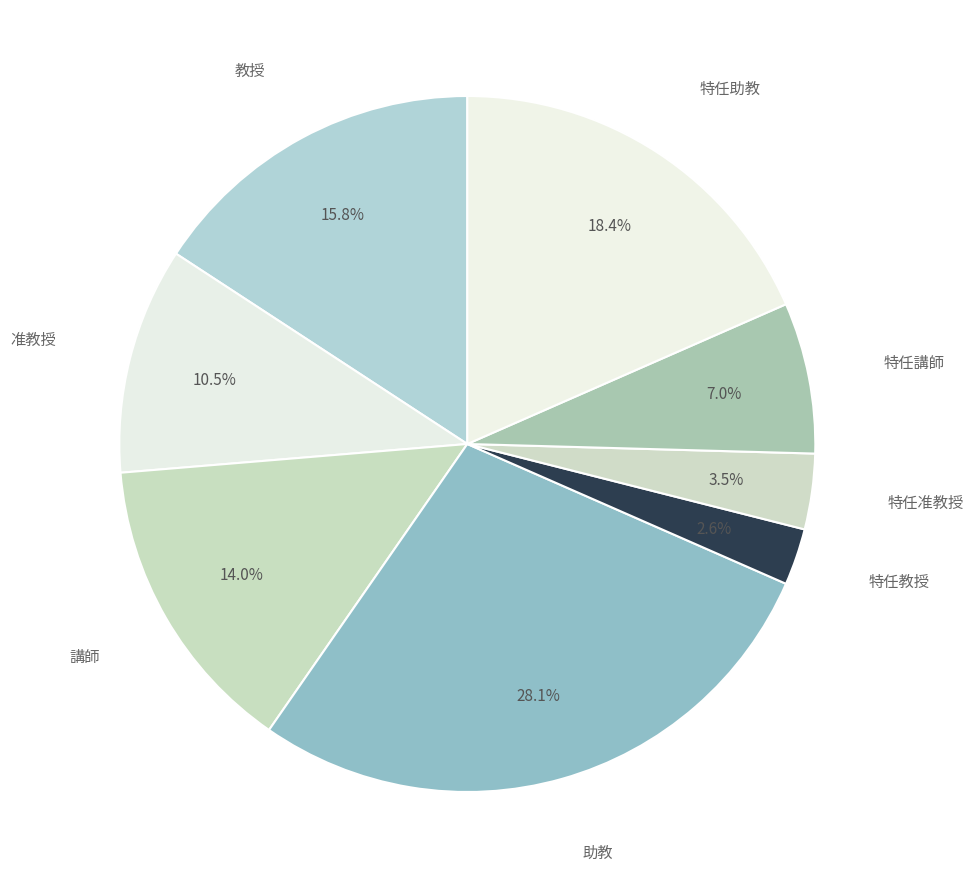

Does any single category account for the majority?

No